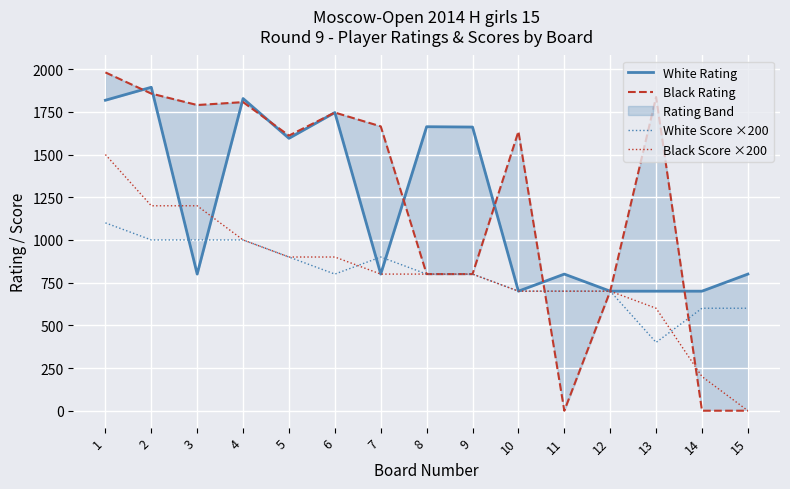

Between which two adjacent categories do Black Rating and White Score ×200 first intersect?

10 and 11